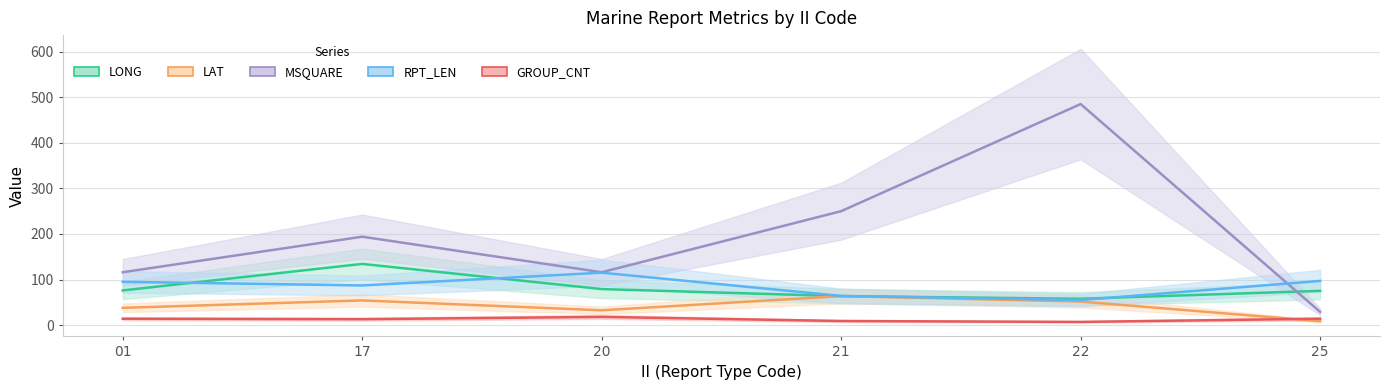

Which series has the widest spread of values?

MSQUARE